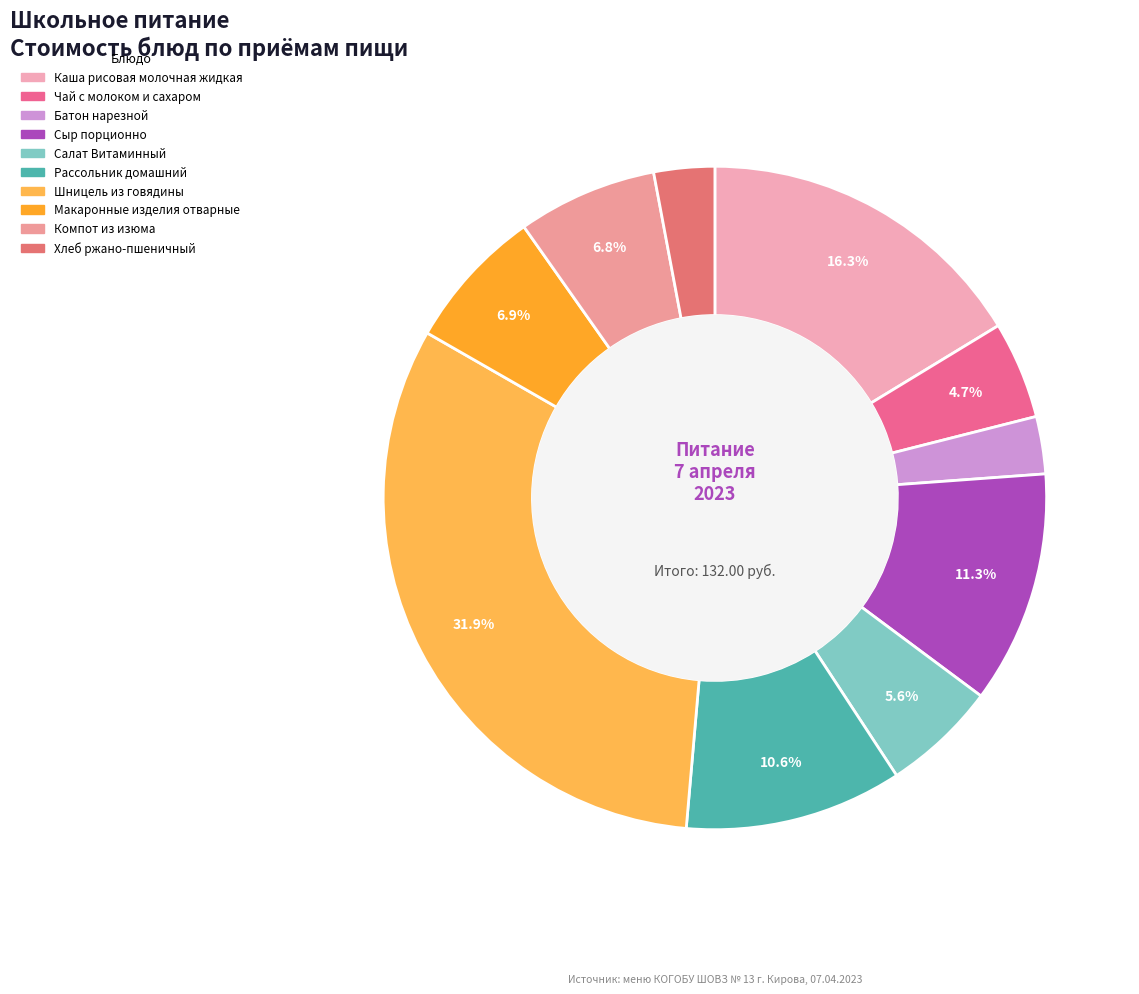

Does any single category account for the majority?

No